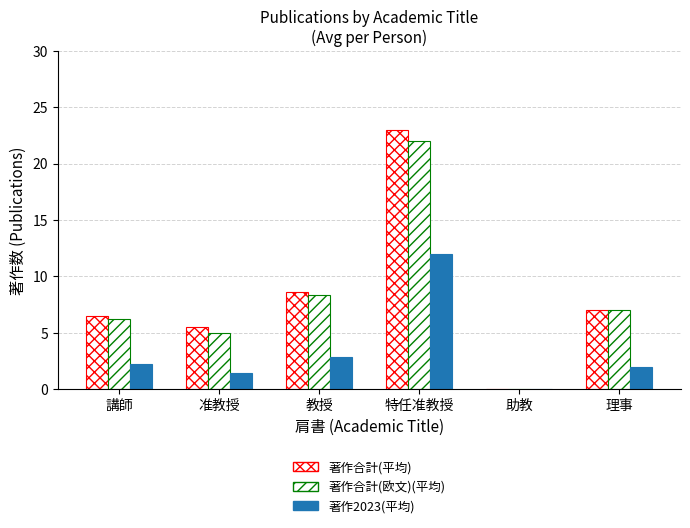

Reading right to left, extract all data points from this chart.

著作合計(平均): 7.0	0.0	23.0	8.6	5.5	6.5
著作合計(欧文)(平均): 7.0	0.0	22.0	8.3	5.0	6.2
著作2023(平均): 2.0	0.0	12.0	2.8	1.4	2.2